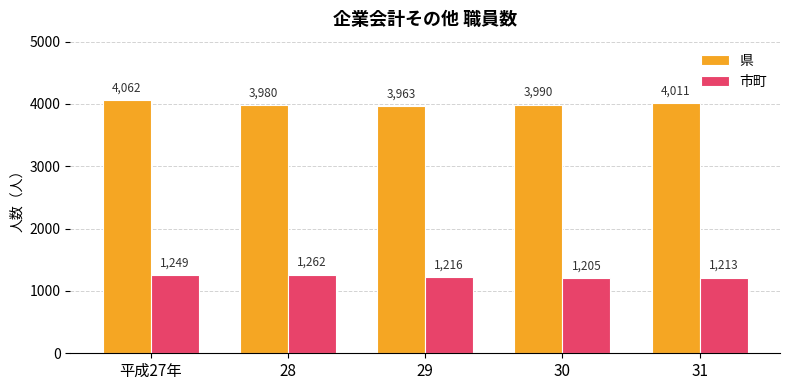

What is the spread (max minus min) of values at 28?

2718